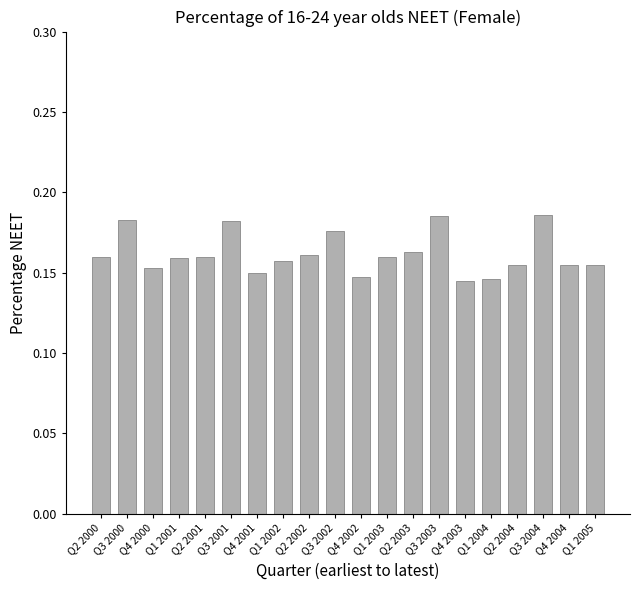

Count the values in the range 0 to 1.

20